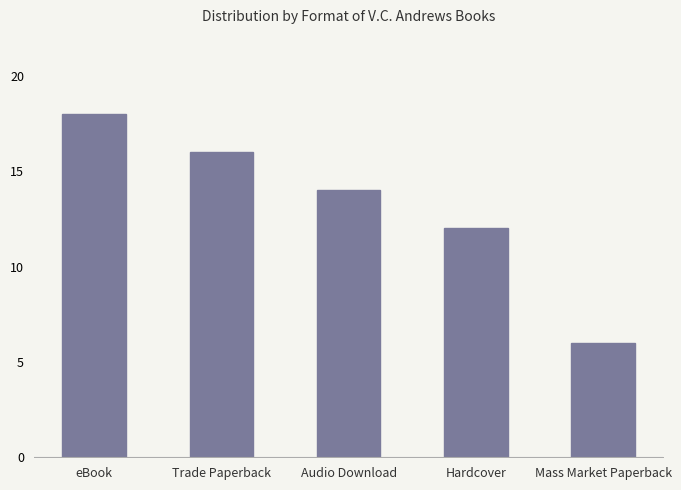

Rank the categories by value from lowest to highest.

Mass Market Paperback, Hardcover, Audio Download, Trade Paperback, eBook